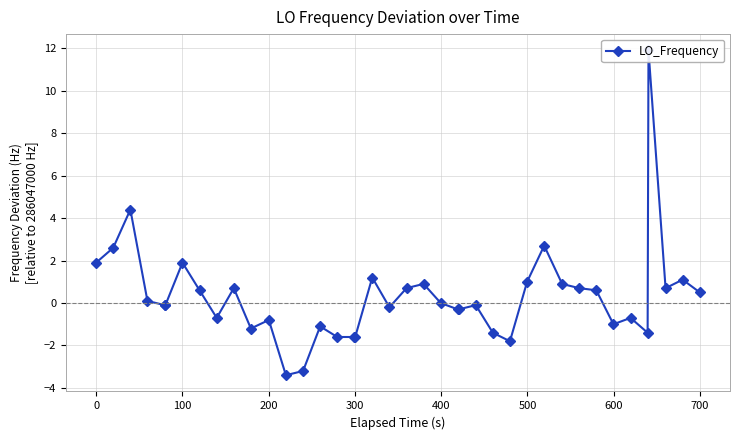

Reading left to right, extract all data points from this chart.

1.9	2.6	4.4	0.1	-0.1	-0.1	1.9	0.6	-0.7	0.7	-1.2	-0.8	-3.4	-3.2	-1.1	-1.6	-1.6	-1.6	1.2	-0.2	0.7	0.9	0.0	-0.3	-0.3	-0.1	-1.4	-1.8	1.0	2.7	0.9	0.7	0.6	-1.0	-0.7	-1.4	11.9	0.7	1.1	0.5